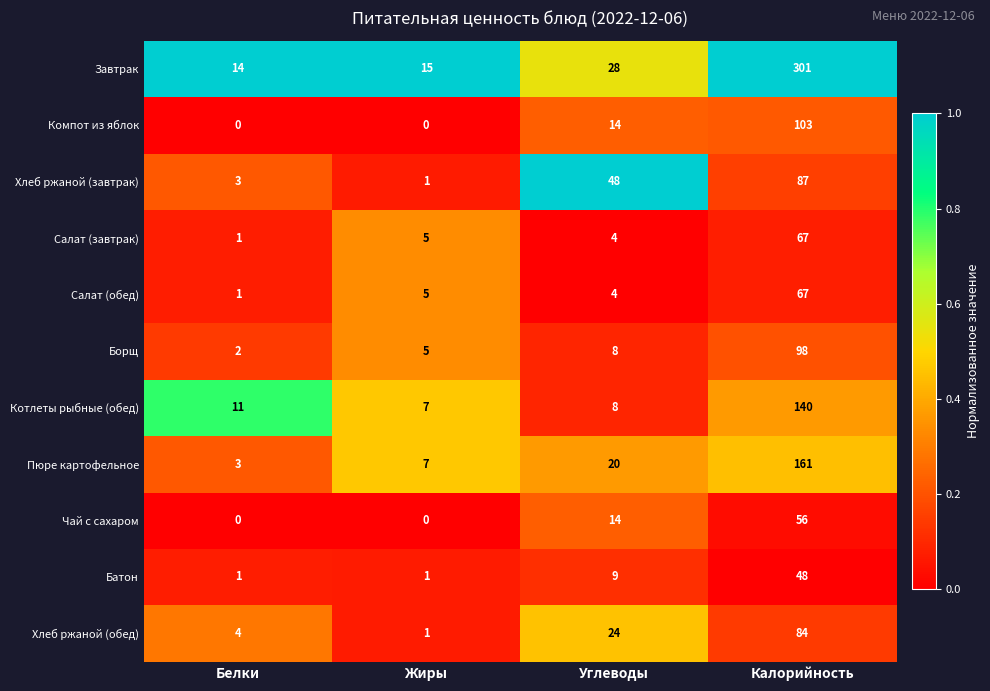

How many categories are shown in the chart?

4